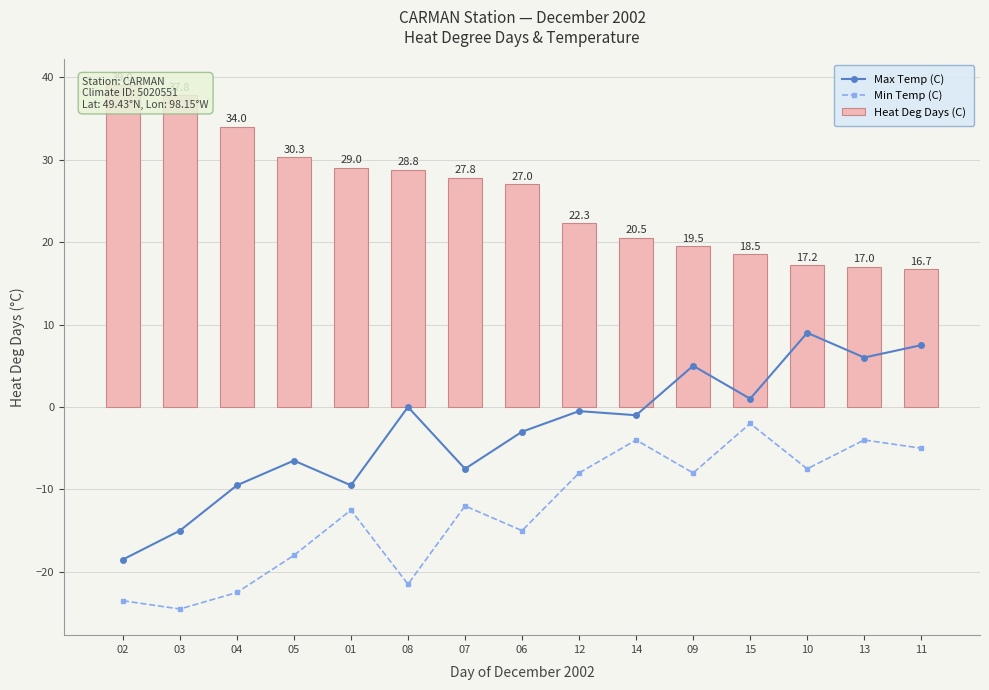

Reading left to right, list all the values displayed in this chart.

Max Temp (C): -18.5	-15.0	-9.5	-6.5	-9.5	0.0	-7.5	-3.0	-0.5	-1.0	5.0	1.0	9.0	6.0	7.5
Min Temp (C): -23.5	-24.5	-22.5	-18.0	-12.5	-21.5	-12.0	-15.0	-8.0	-4.0	-8.0	-2.0	-7.5	-4.0	-5.0
Heat Deg Days (C): 39.0	37.8	34.0	30.3	29.0	28.8	27.8	27.0	22.3	20.5	19.5	18.5	17.2	17.0	16.7